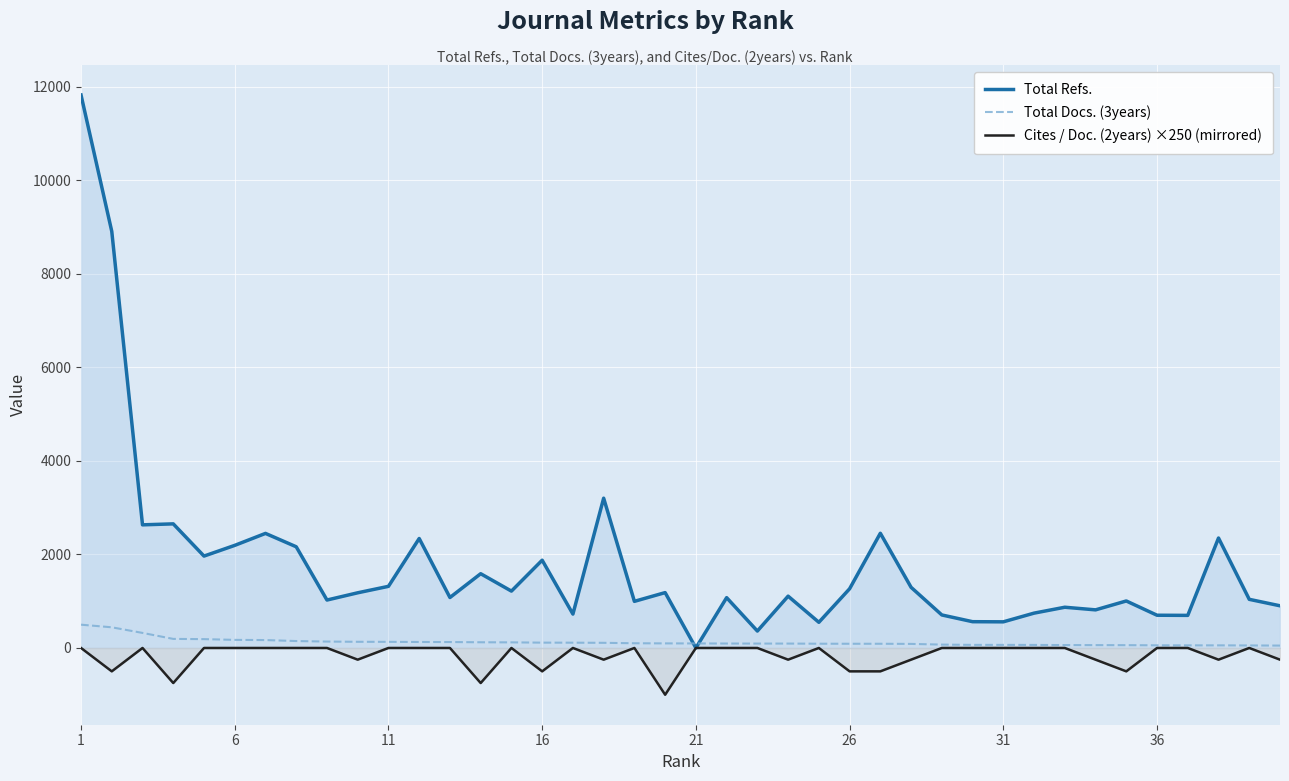

Which series has the largest range (max minus min)?

Total Refs.